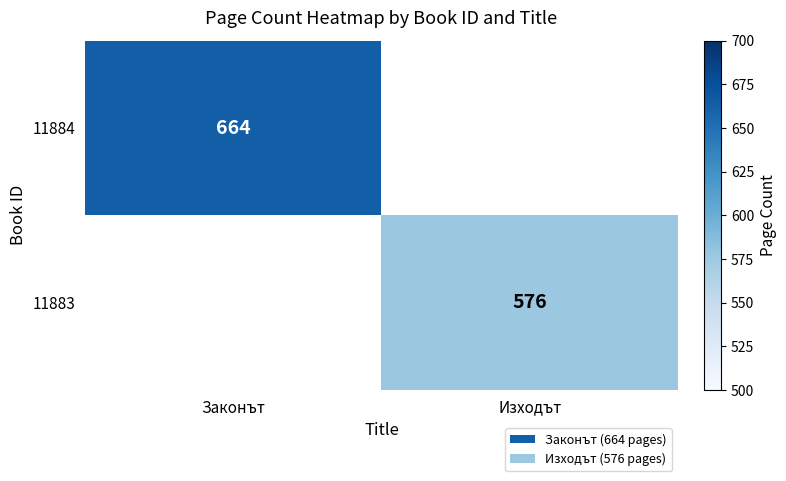

Is the value of 11884 at Законът greater than the value of 11883 at Изходът?

Yes